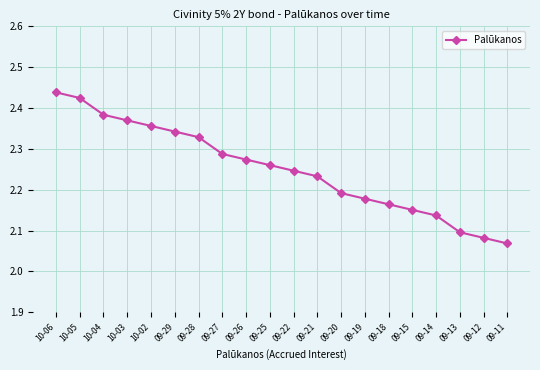

List the labels in order of value, largest first.

10-06, 10-05, 10-04, 10-03, 10-02, 09-29, 09-28, 09-27, 09-26, 09-25, 09-22, 09-21, 09-20, 09-19, 09-18, 09-15, 09-14, 09-13, 09-12, 09-11